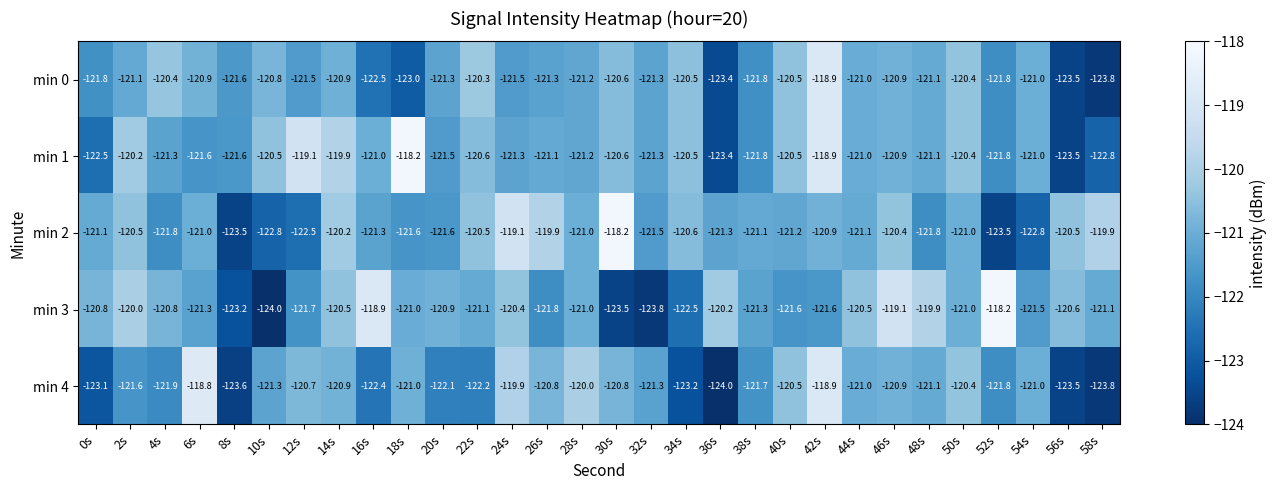

What value does the min 0 series have at 42s?

-118.9